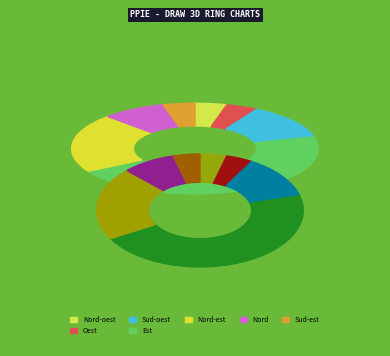

Is it true that Nord-est is 22% of the pie?

False